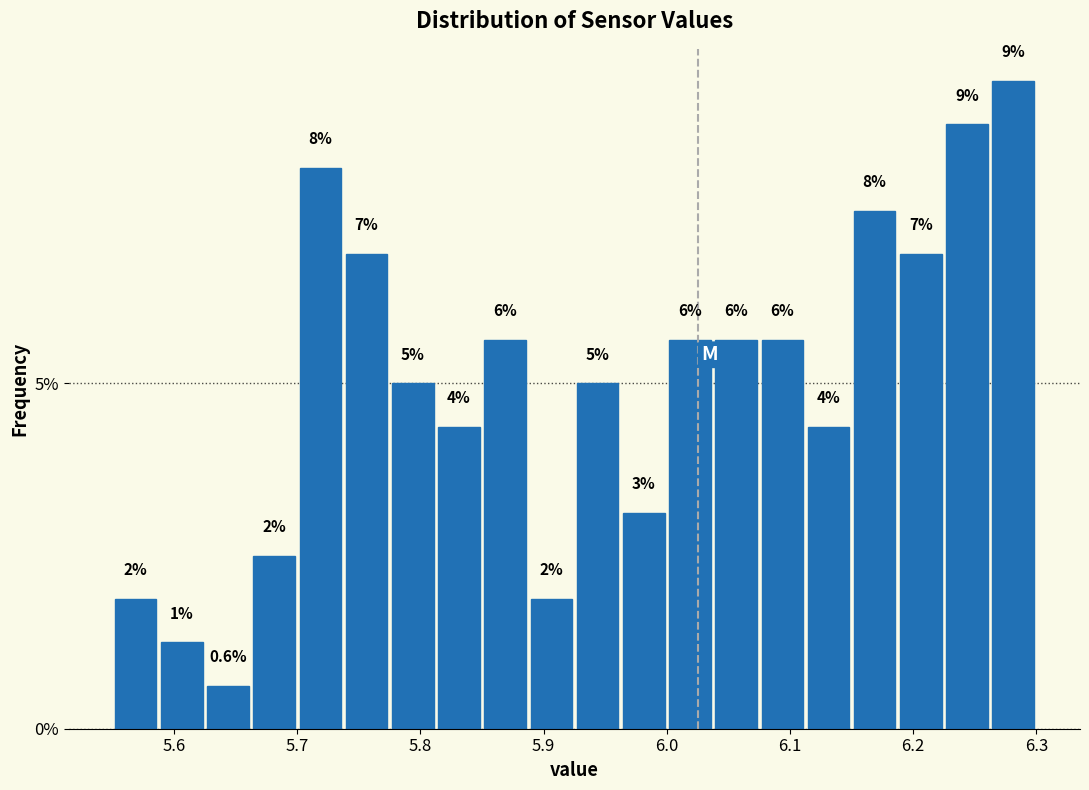

Read against the x-axis, roughly where is the centre of the tallest bar?

6.28